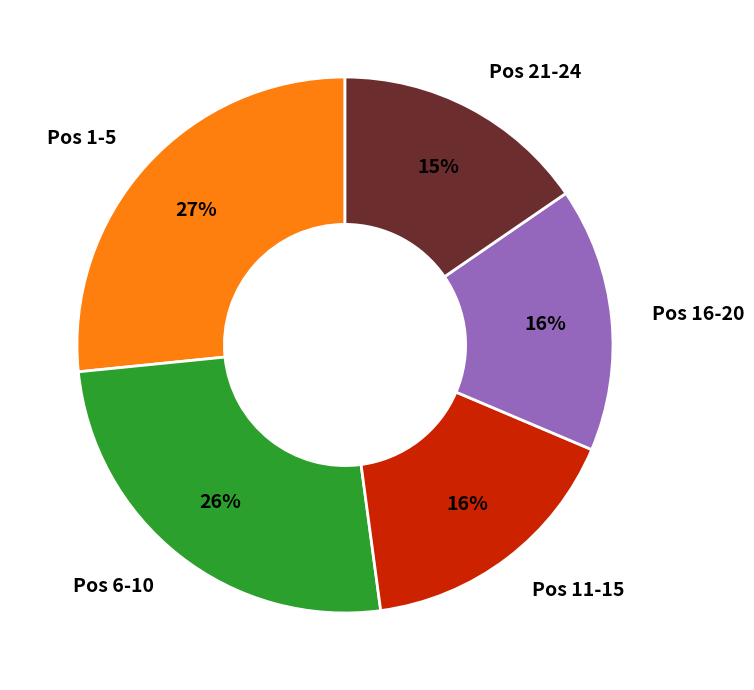

Count the number of slices in the pie.

5